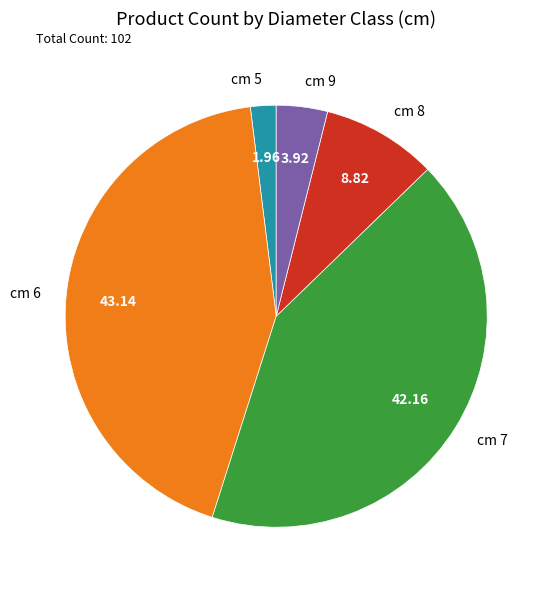

Is there a majority slice in this chart?

No